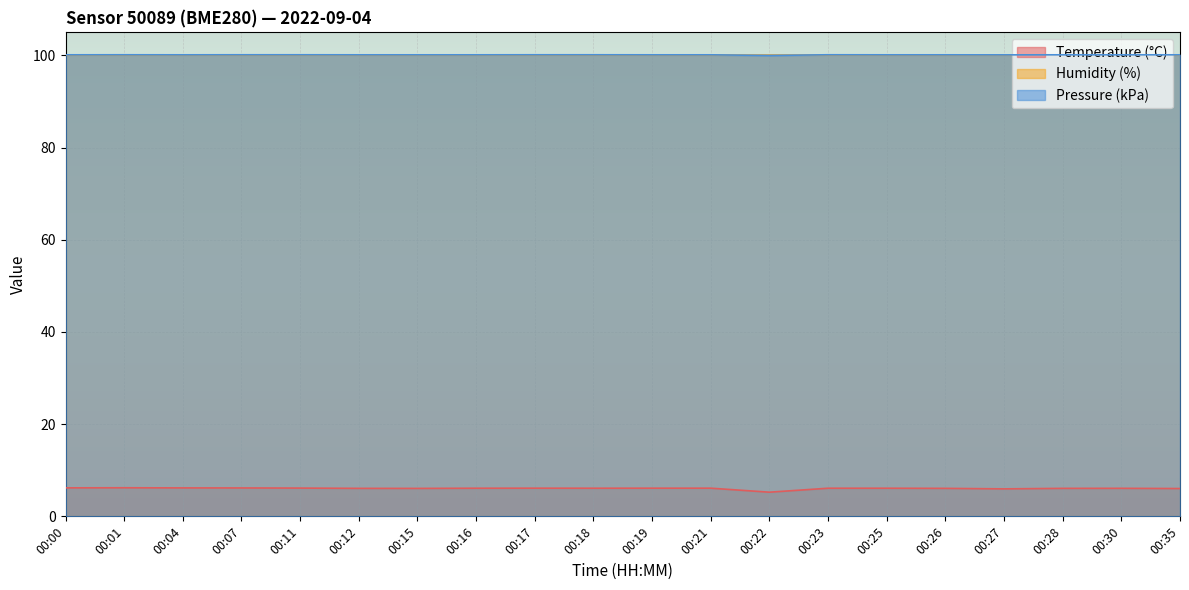

In pressure_kpa, how many points are higher than both neighbors (excluding endpoints)?

2